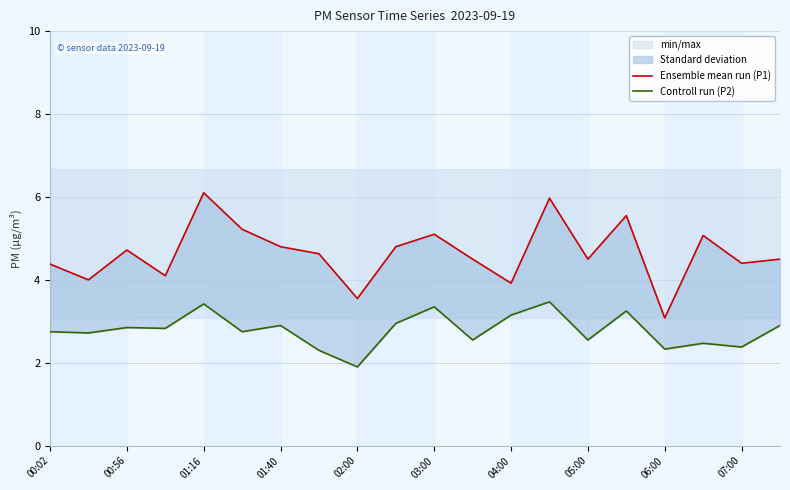

Read the Controll run (P2) value at 19.

2.9